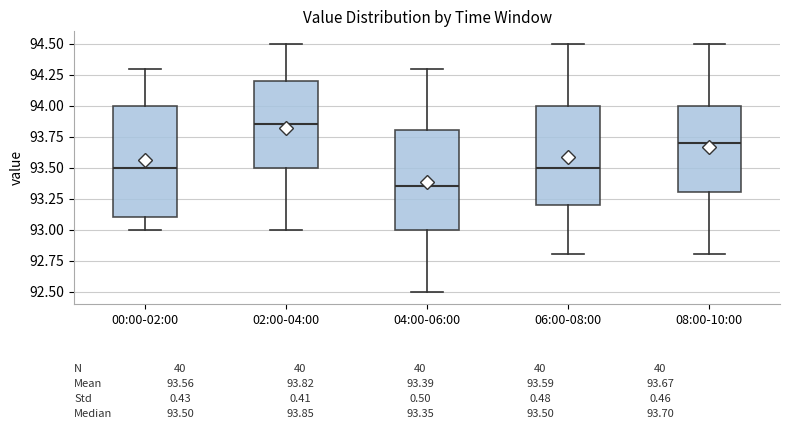

Comparing the boxes themselves (not the whiskers), which one is the tallest?

00:00-02:00